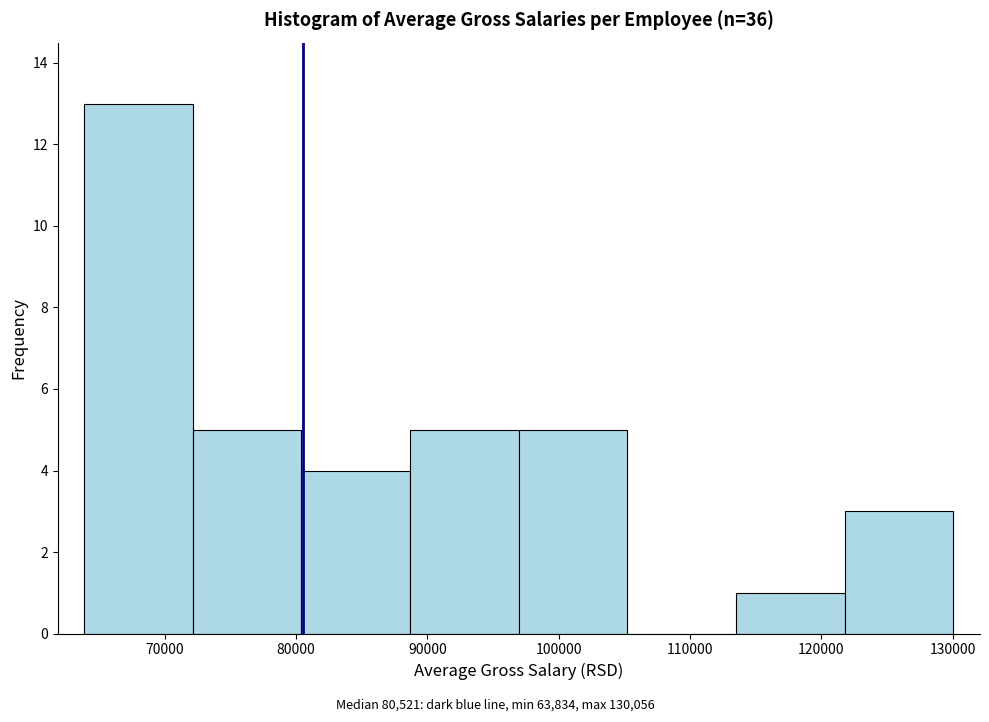

Reading left to right, list every bar in this chart as the range it spans on the x-axis followed by its height. Neither the bar edges nor the heights are printed on the chart, so give them approximately, as read against the axes.

64000 to 72000: 13
72000 to 80000: 5
80000 to 89000: 4
89000 to 97000: 5
97000 to 105000: 5
105000 to 114000: 0
114000 to 122000: 1
122000 to 130000: 3